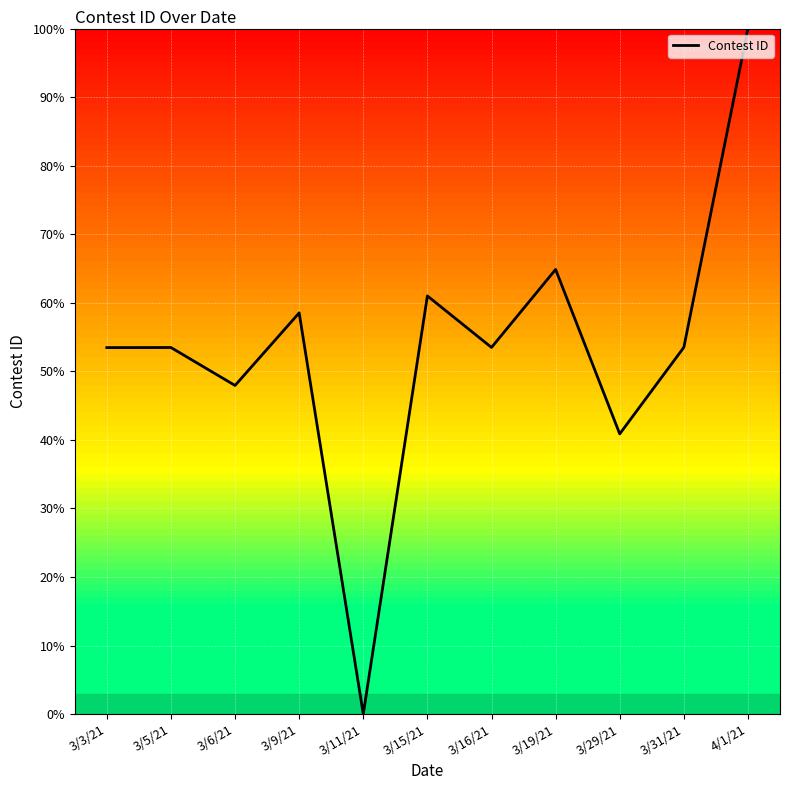

True or false: the data shows 53.5 at 3/3/21.

True